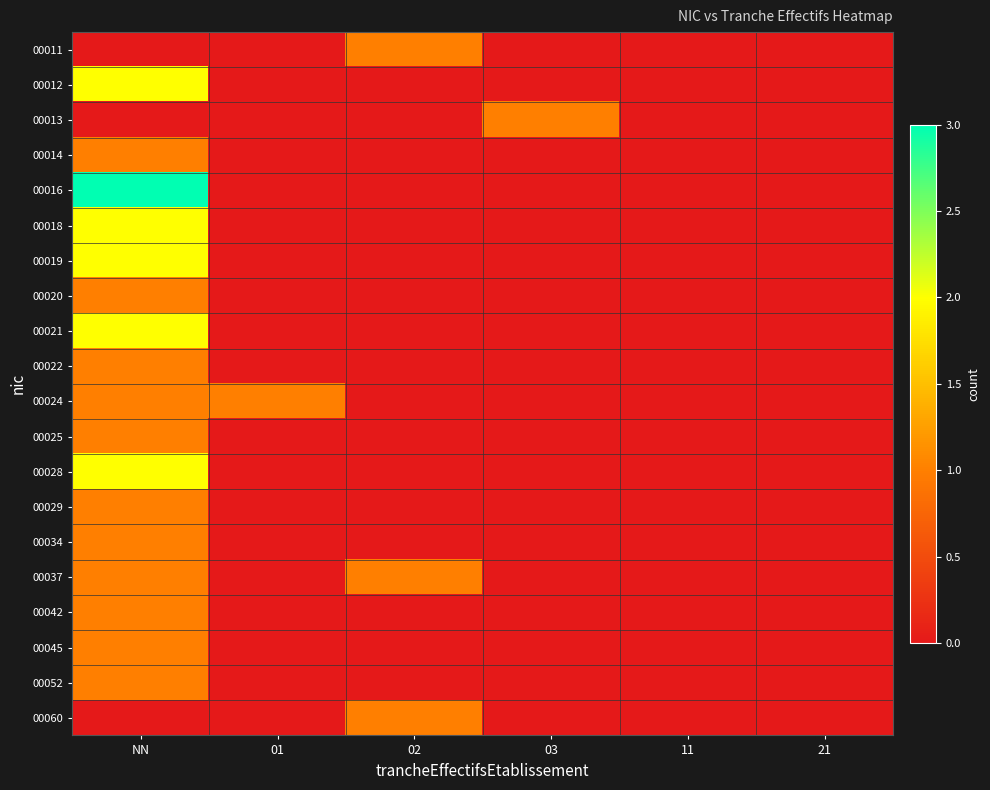

Which category has the highest value across all series?

NN